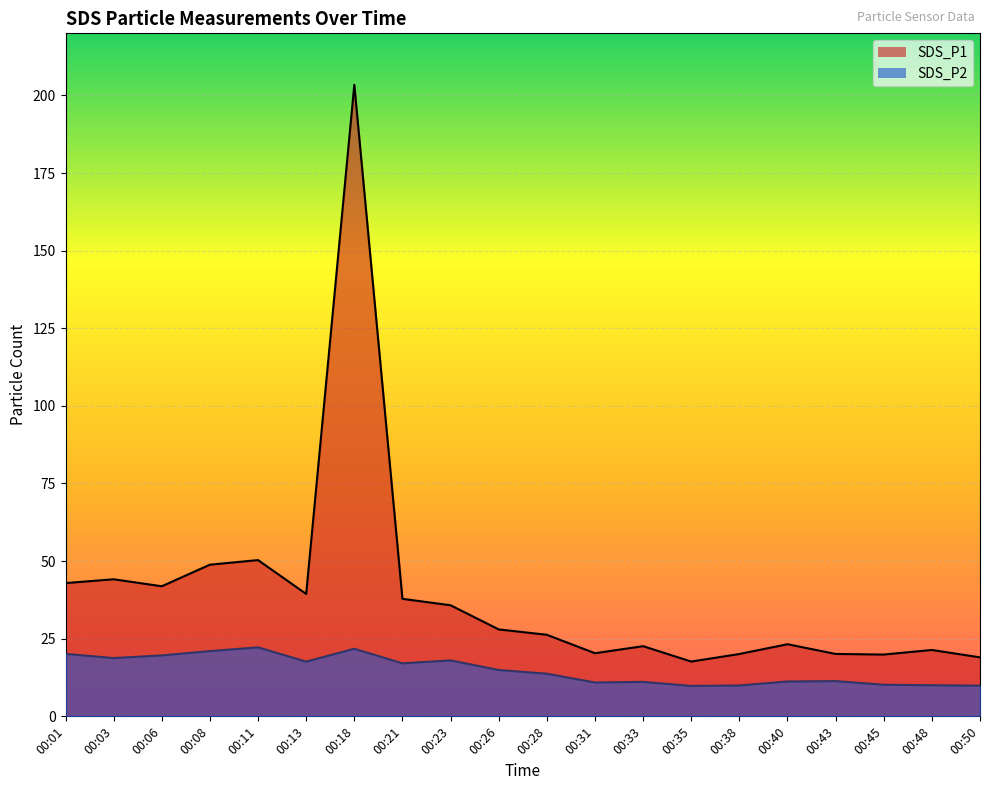

How many lines are shown in the chart?

2